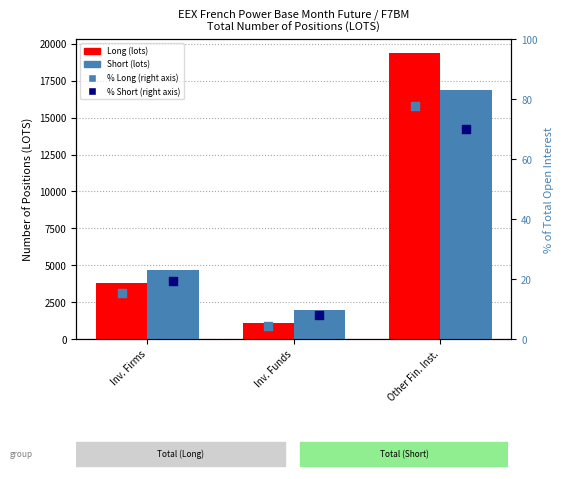

What is the total value across all series at Other Fin. Inst.?

36380.1